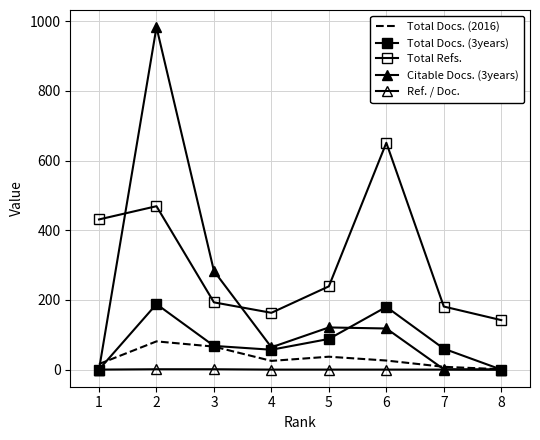

True or false: Total Refs. and Citable Docs. (3years) intersect in this chart.

True